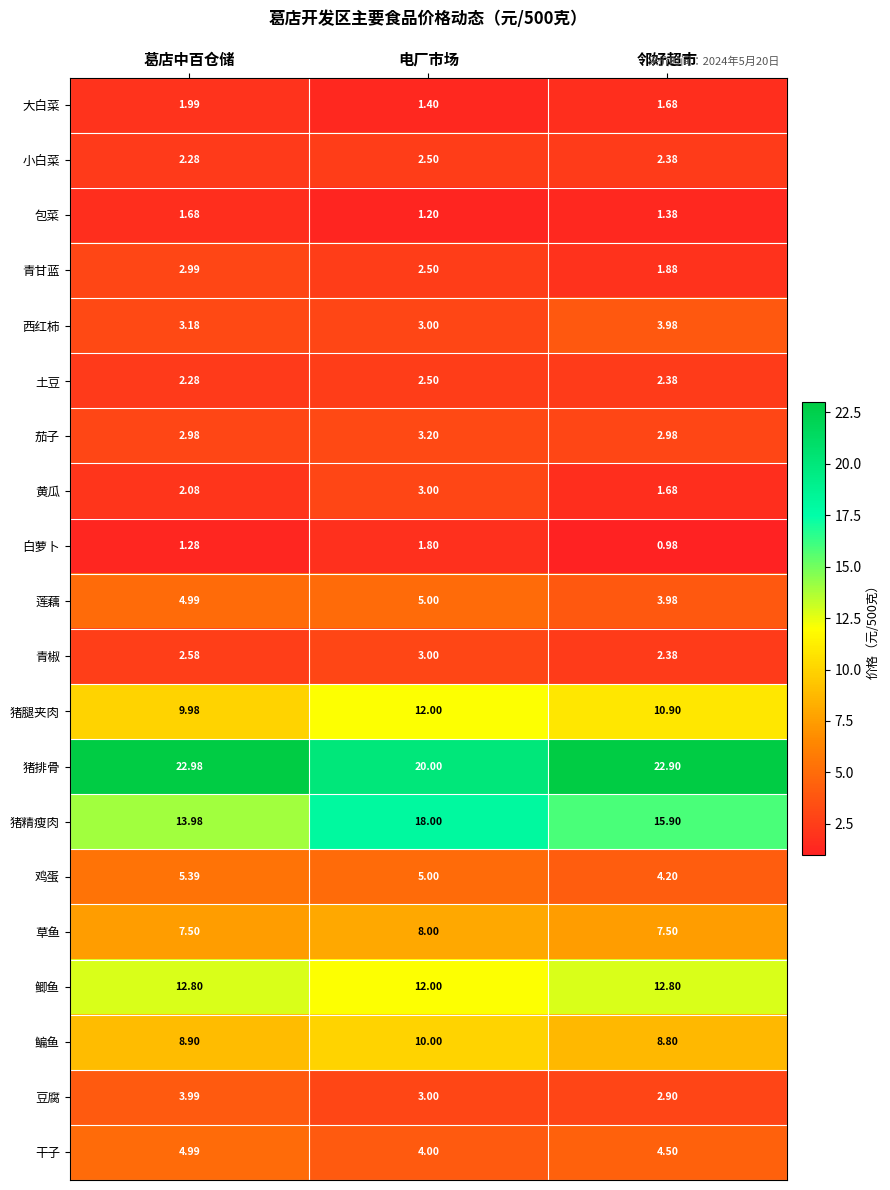

What is the spread (max minus min) of values at 邻好超市?

21.9